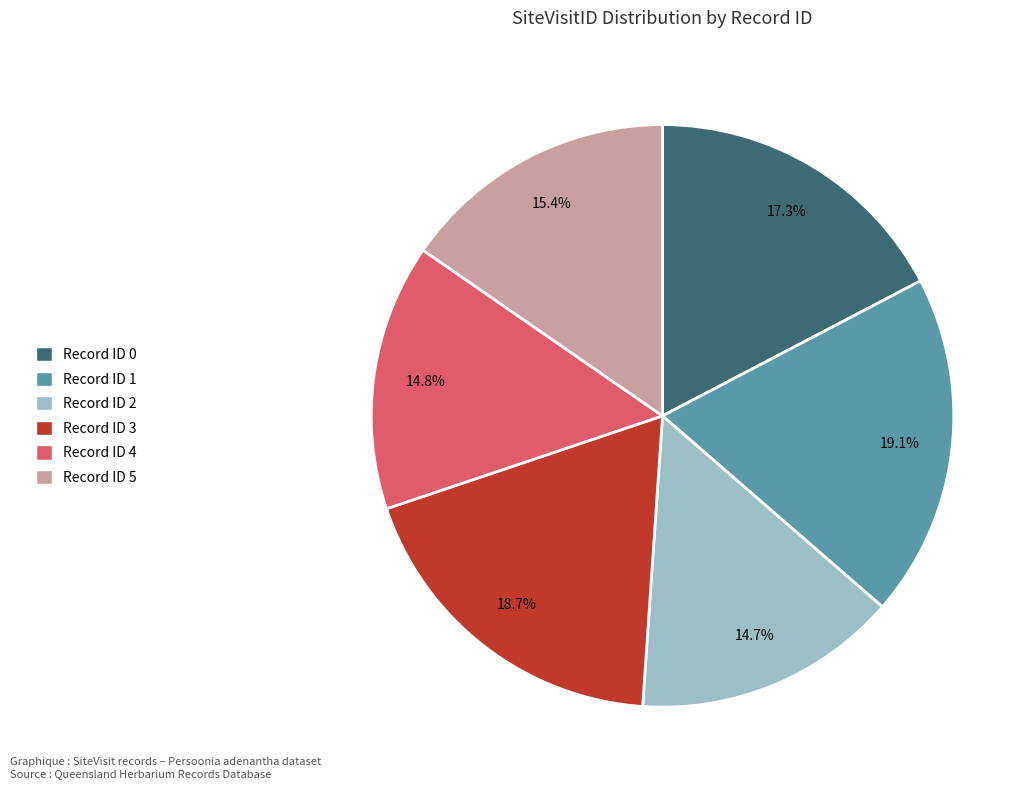

Is there a majority slice in this chart?

No